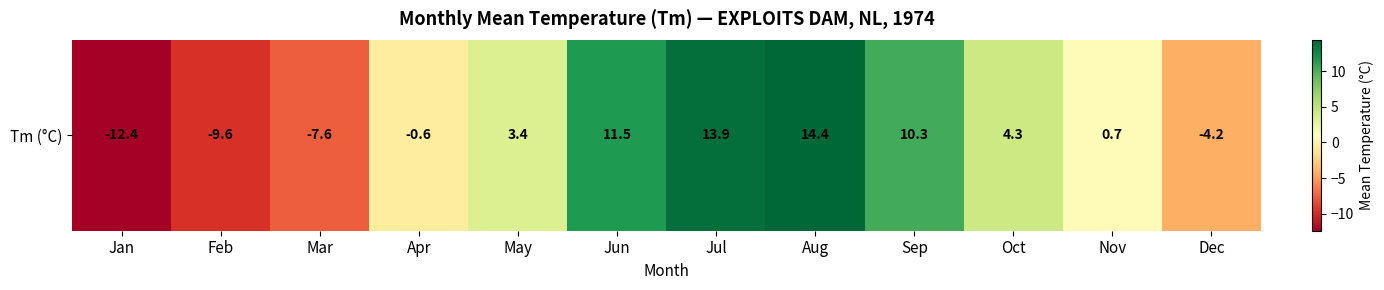

True or false: the data shows 3.4 at May.

True